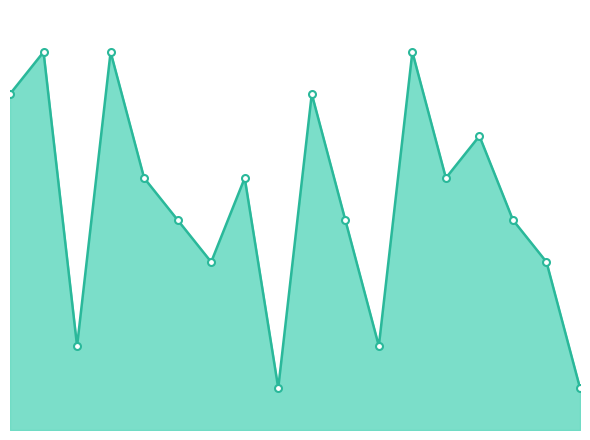

What is the maximum value shown in the chart?

9